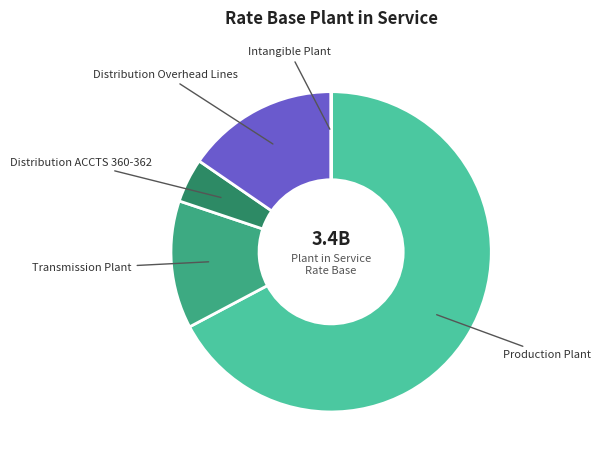

Is there a majority slice in this chart?

Yes